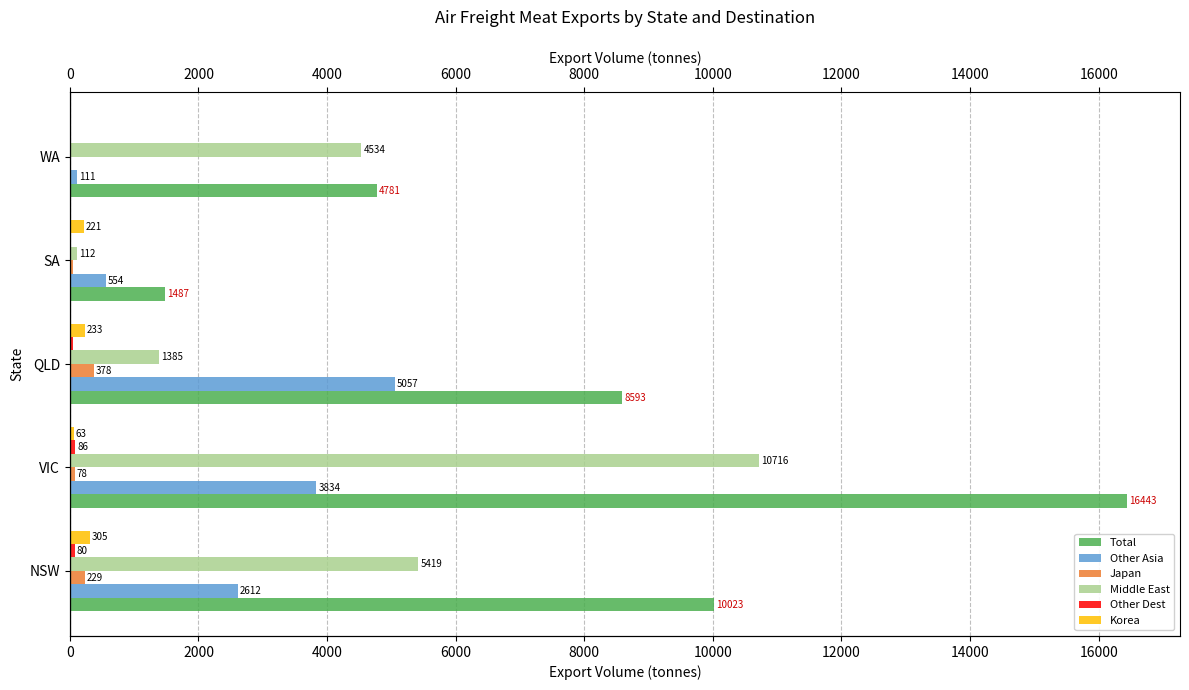

Does the chart contain stacked bars?

No